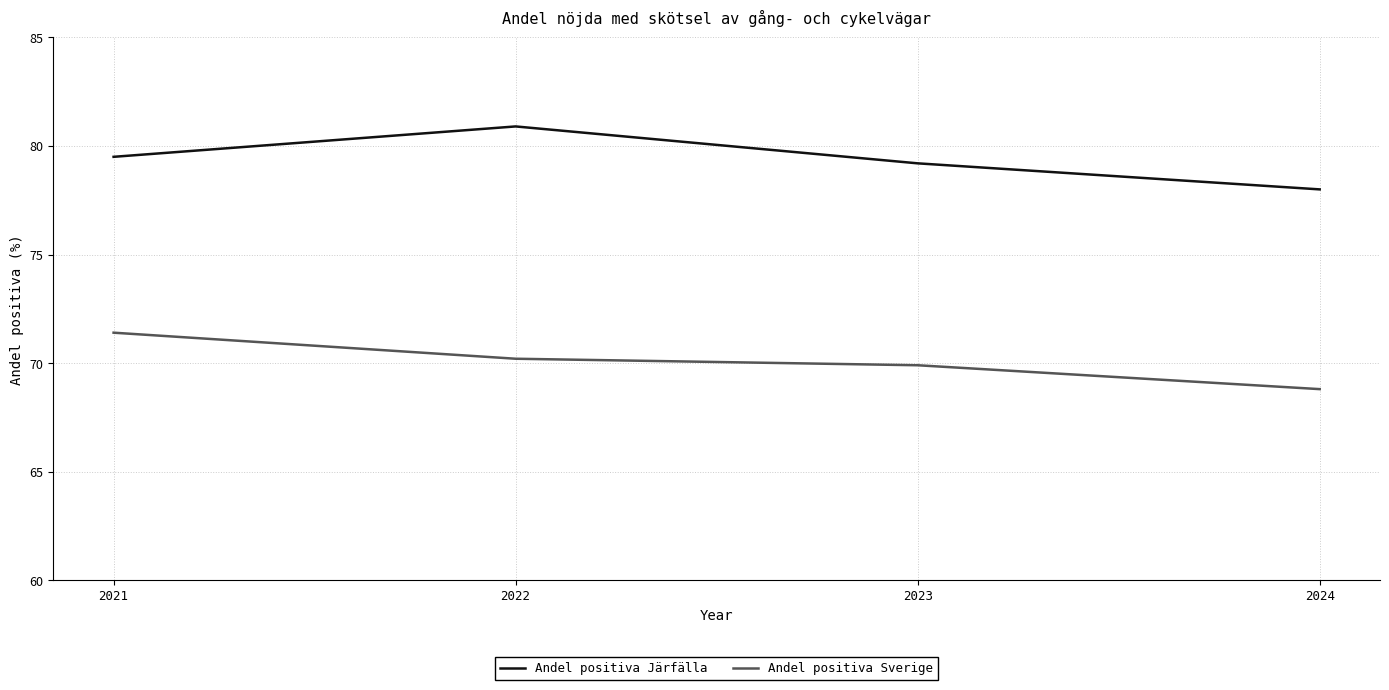

What is the spread (max minus min) of values at 2024?

9.2